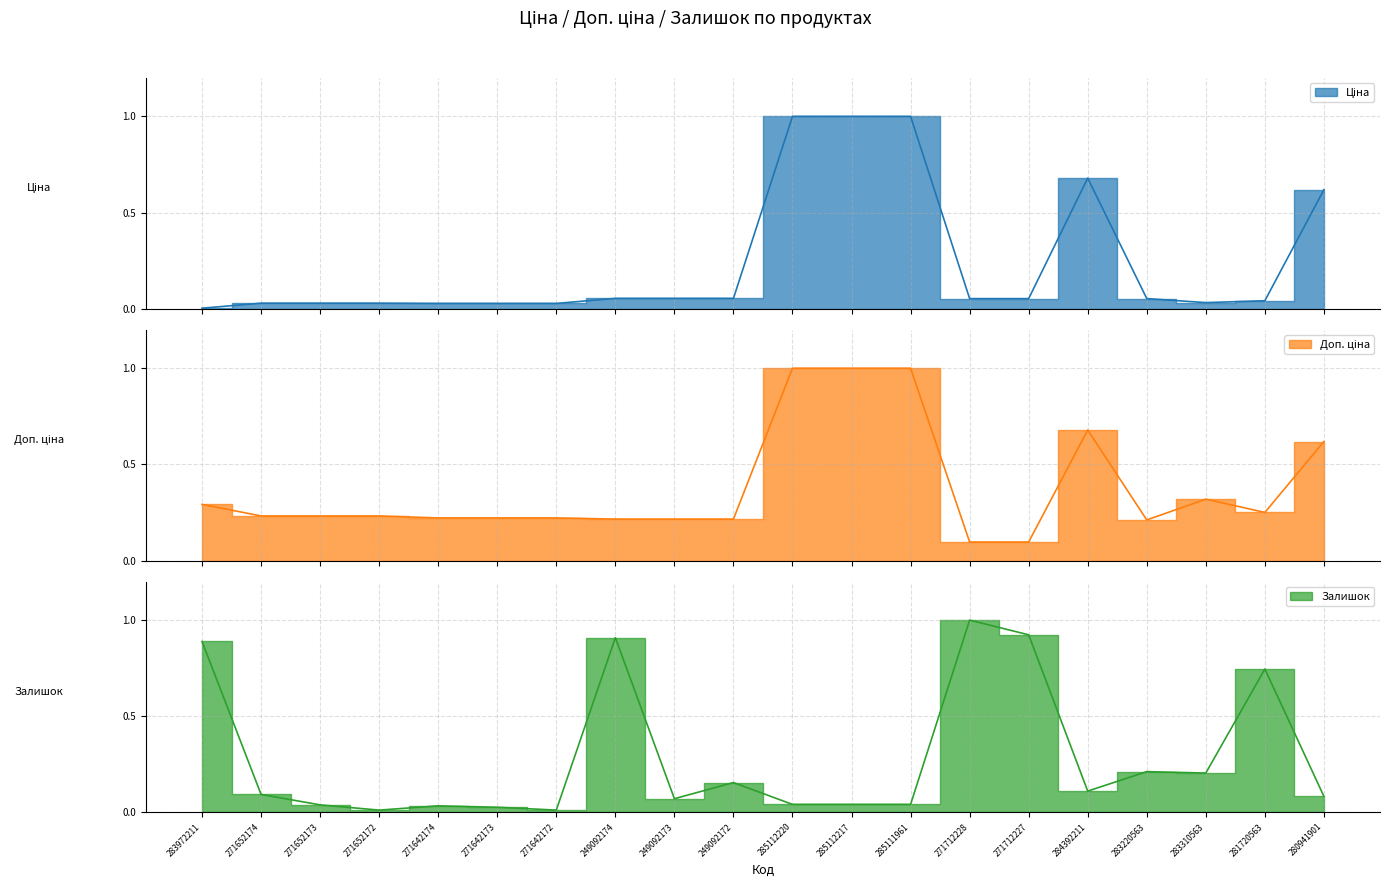

Is the value of Залишок at 283220563 greater than the value of Ціна at 285112217?

No